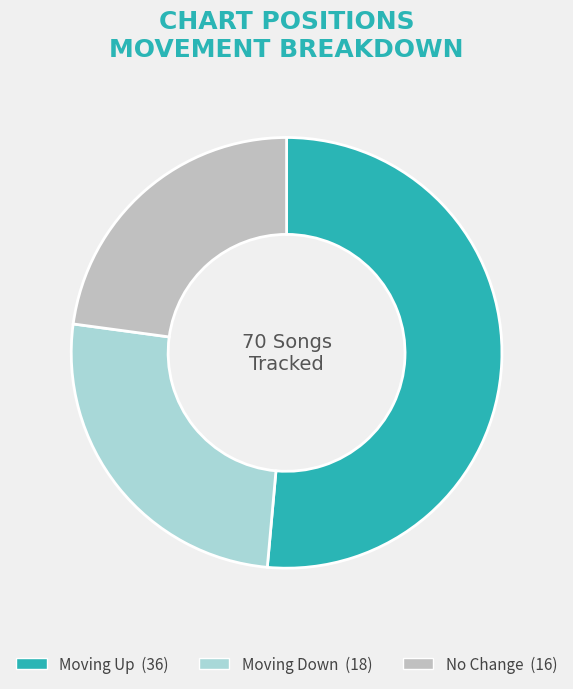

Is there a majority slice in this chart?

Yes